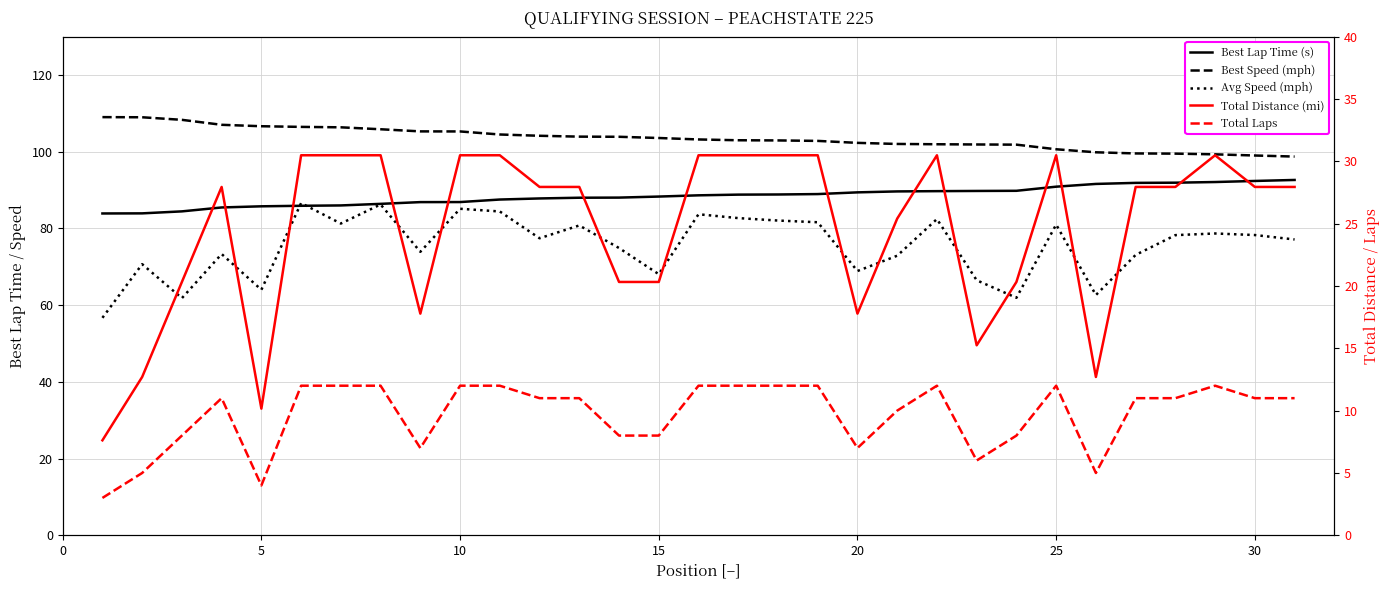

Is it true that Avg Speed (mph) equals 27.7 at 20?

False